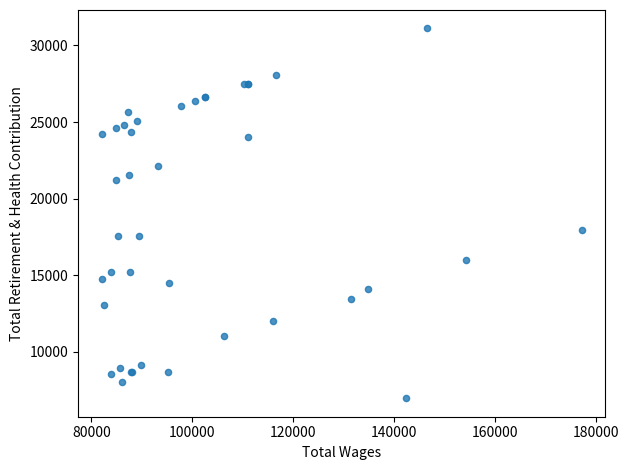

What Y value in the scatter plot is closest to 19045?

17948